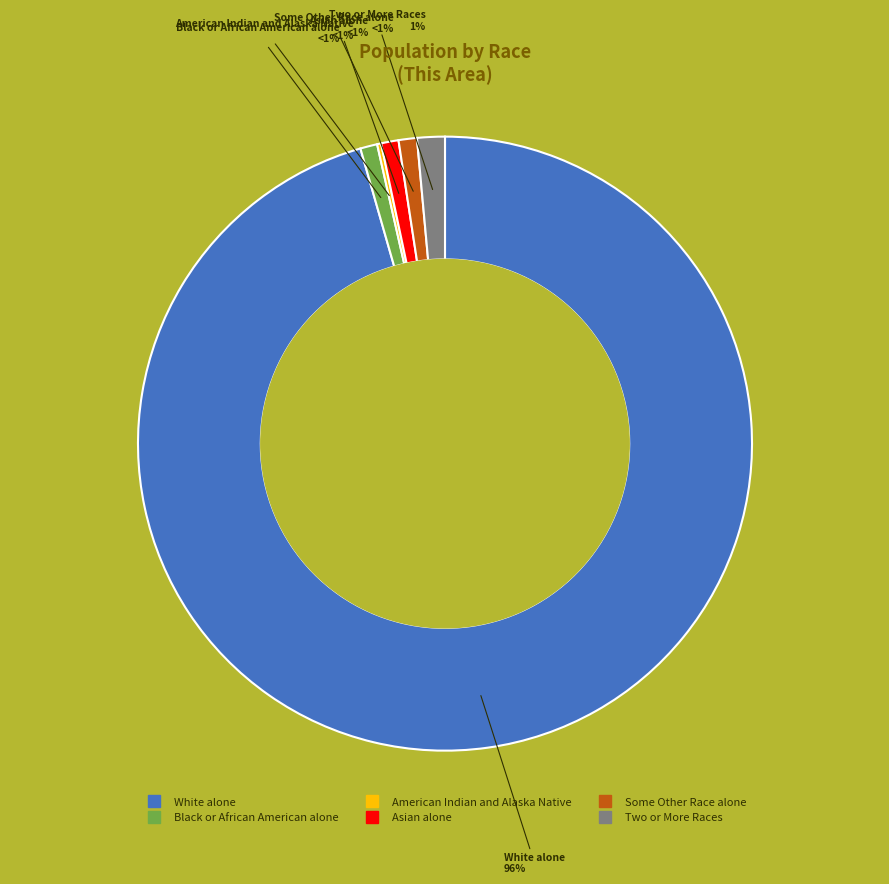

Count the number of slices in the pie.

7